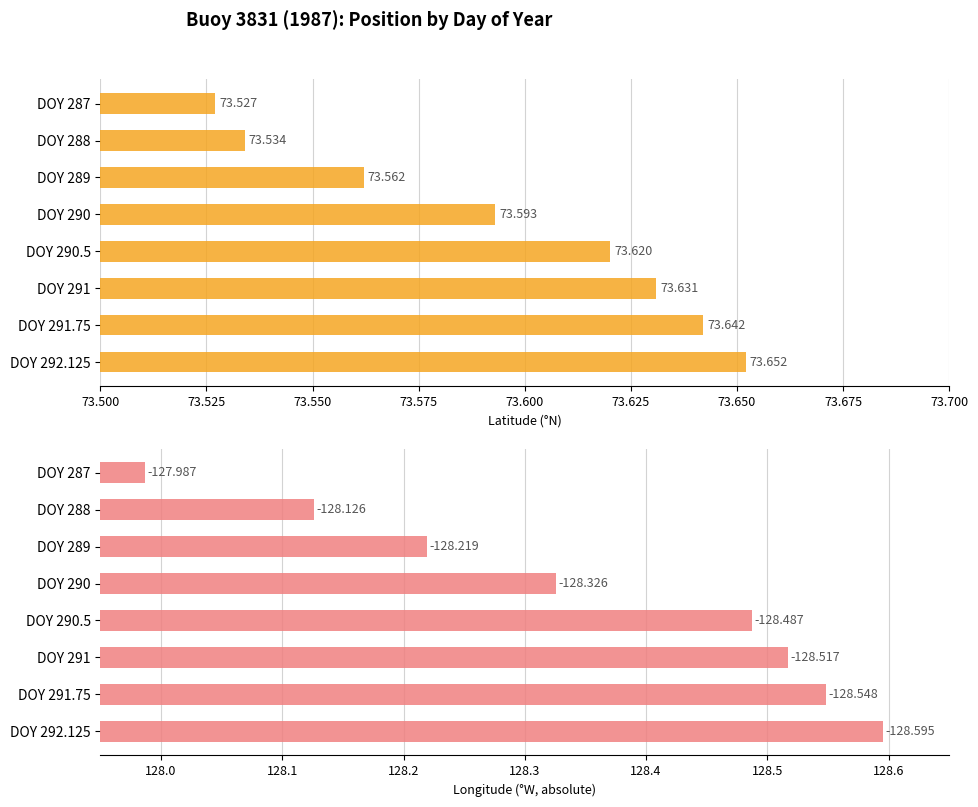

What is the value of the Abs Lon bar at the 6th from the left?

128.5